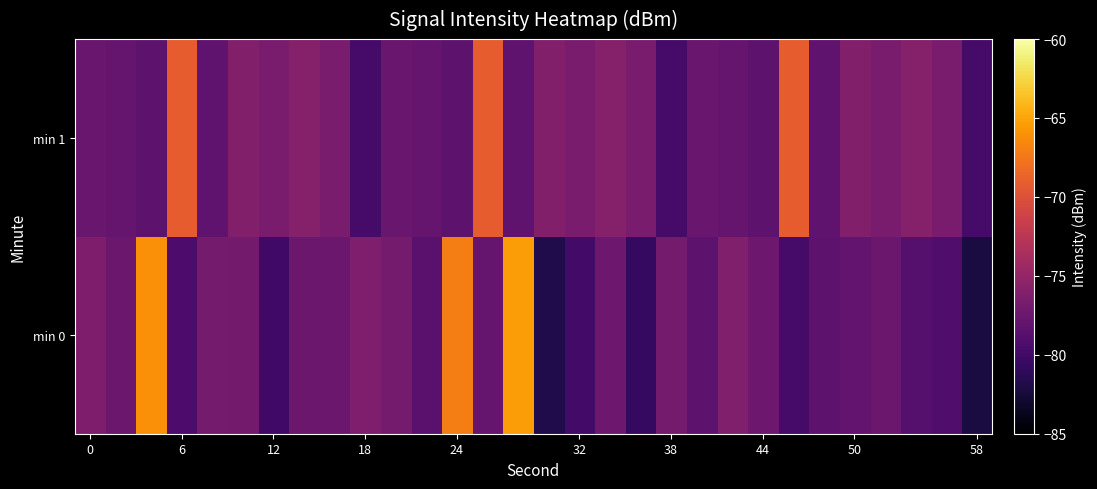

What is the smallest value displayed?

-82.2